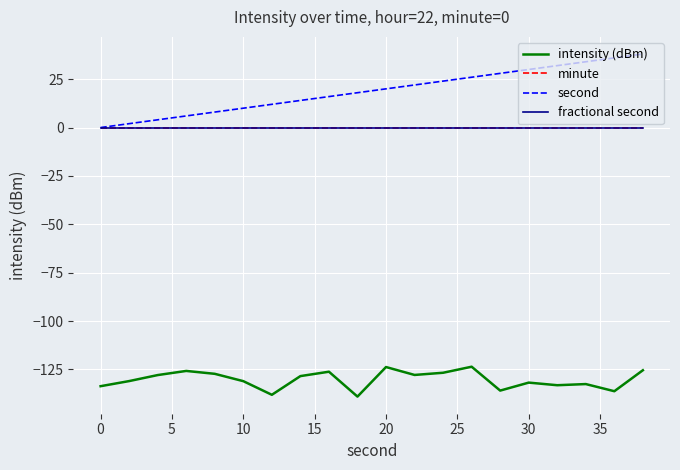

Does the chart display data point markers on the line(s)?

No